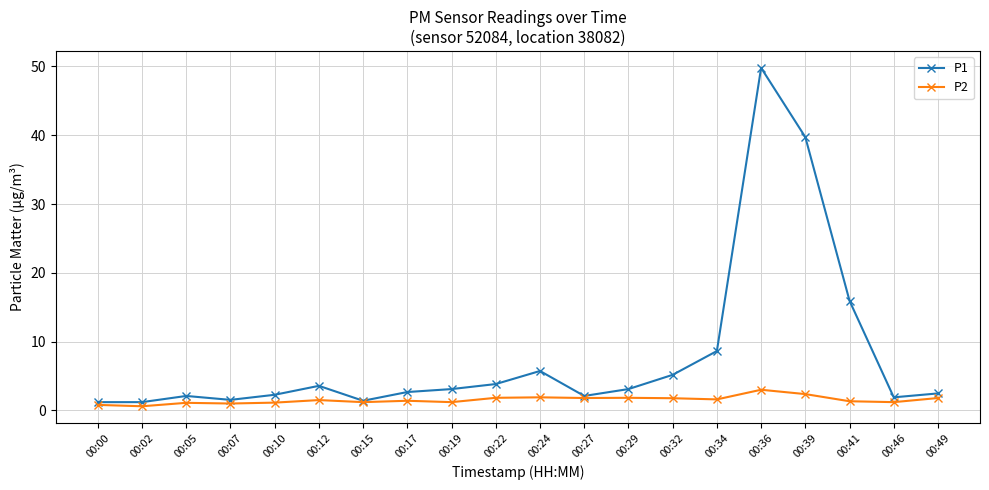

Rank the series by their maximum value, from highest to lowest.

P1, P2